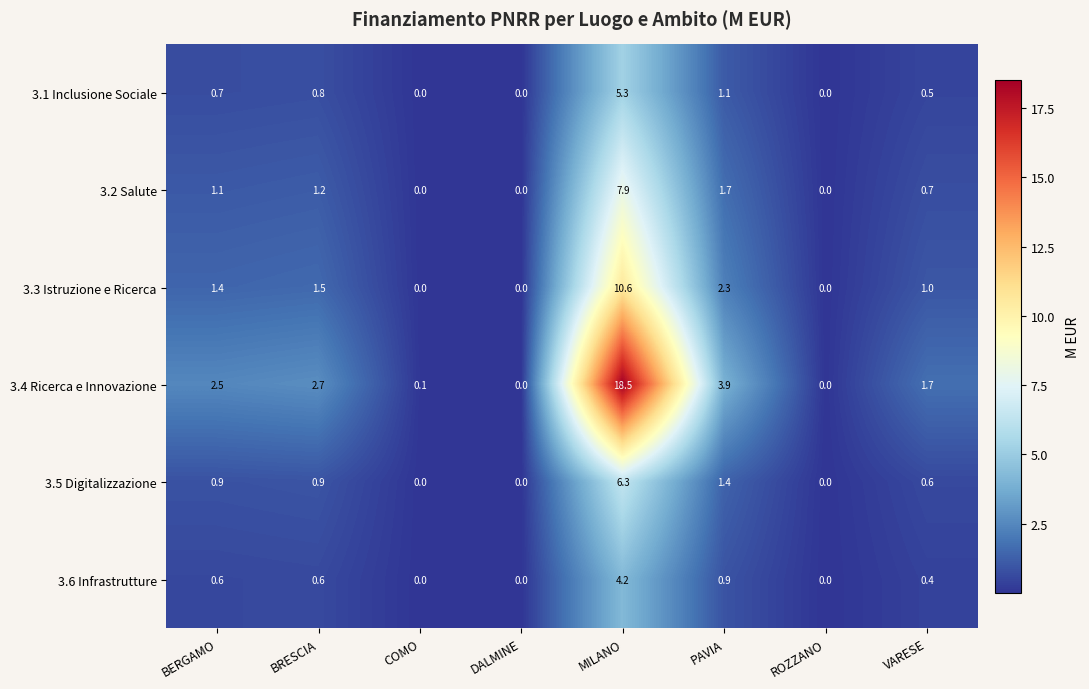

Which category has the highest value in the 3.5 Digitalizzazione series?

MILANO